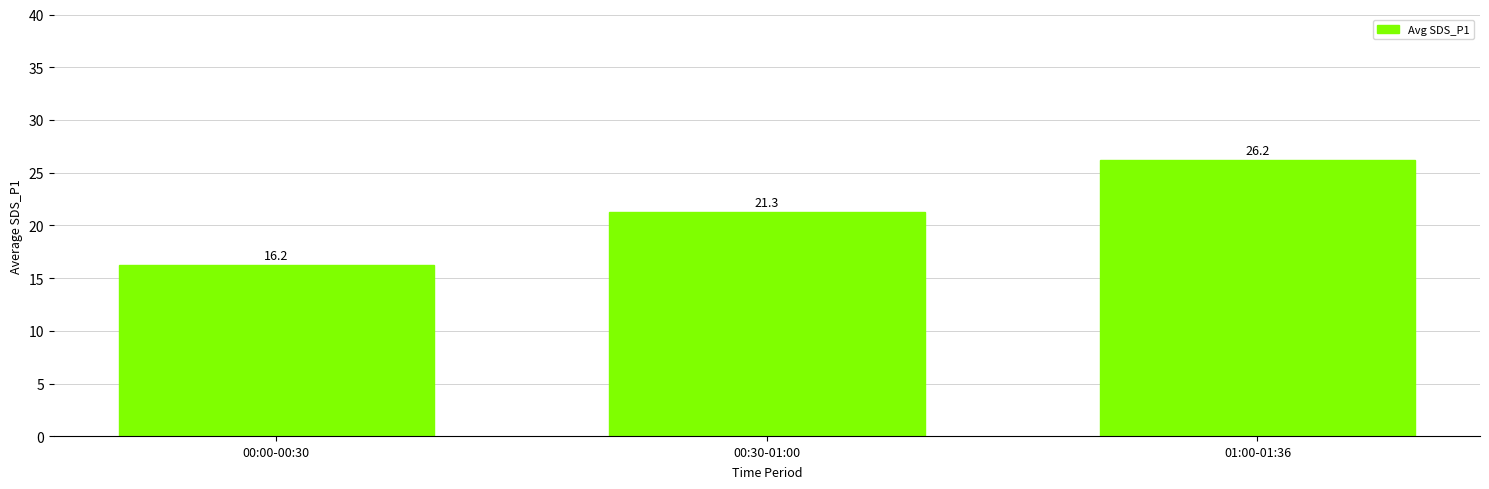

Is it true that the value at 01:00-01:36 is 26.2?

True